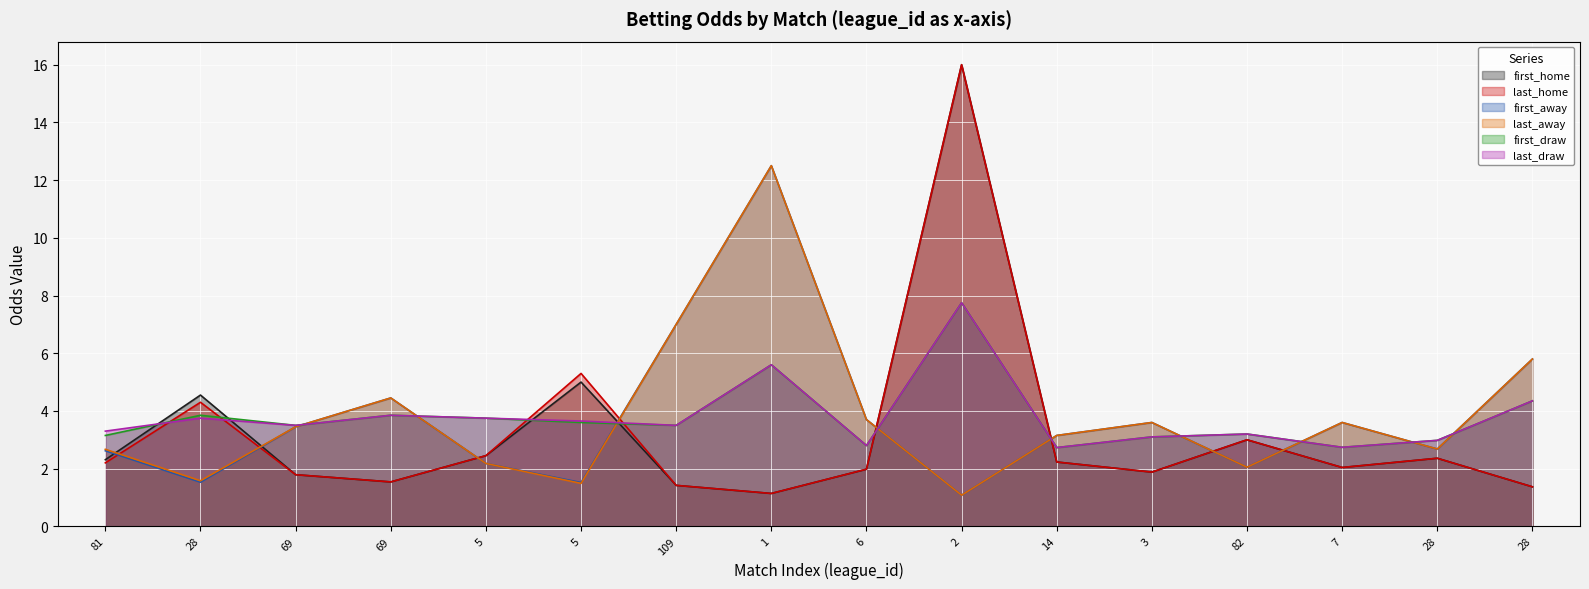

At which label does last_draw first exceed 3?

81